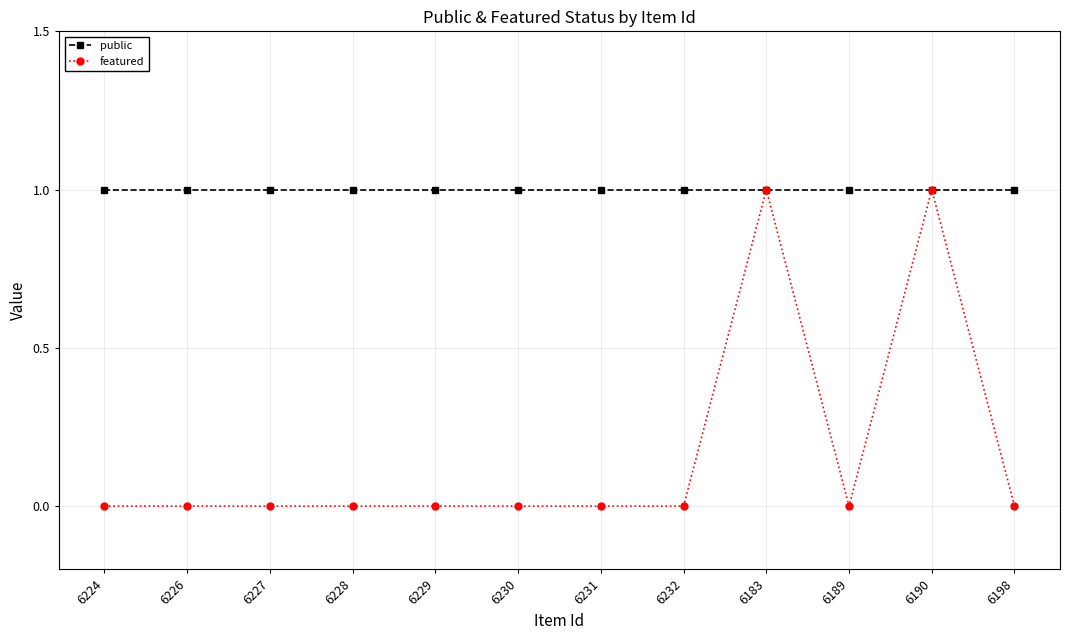

Reading left to right, extract all data points from this chart.

public: 1	1	1	1	1	1	1	1	1	1	1	1
featured: 0	0	0	0	0	0	0	0	1	0	1	0